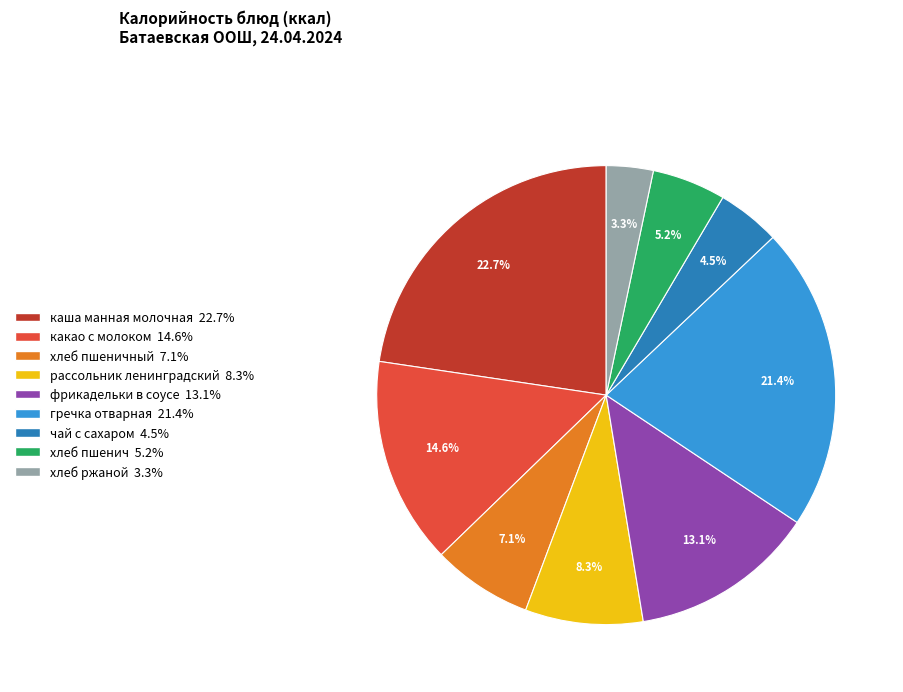

Does any single category account for the majority?

No